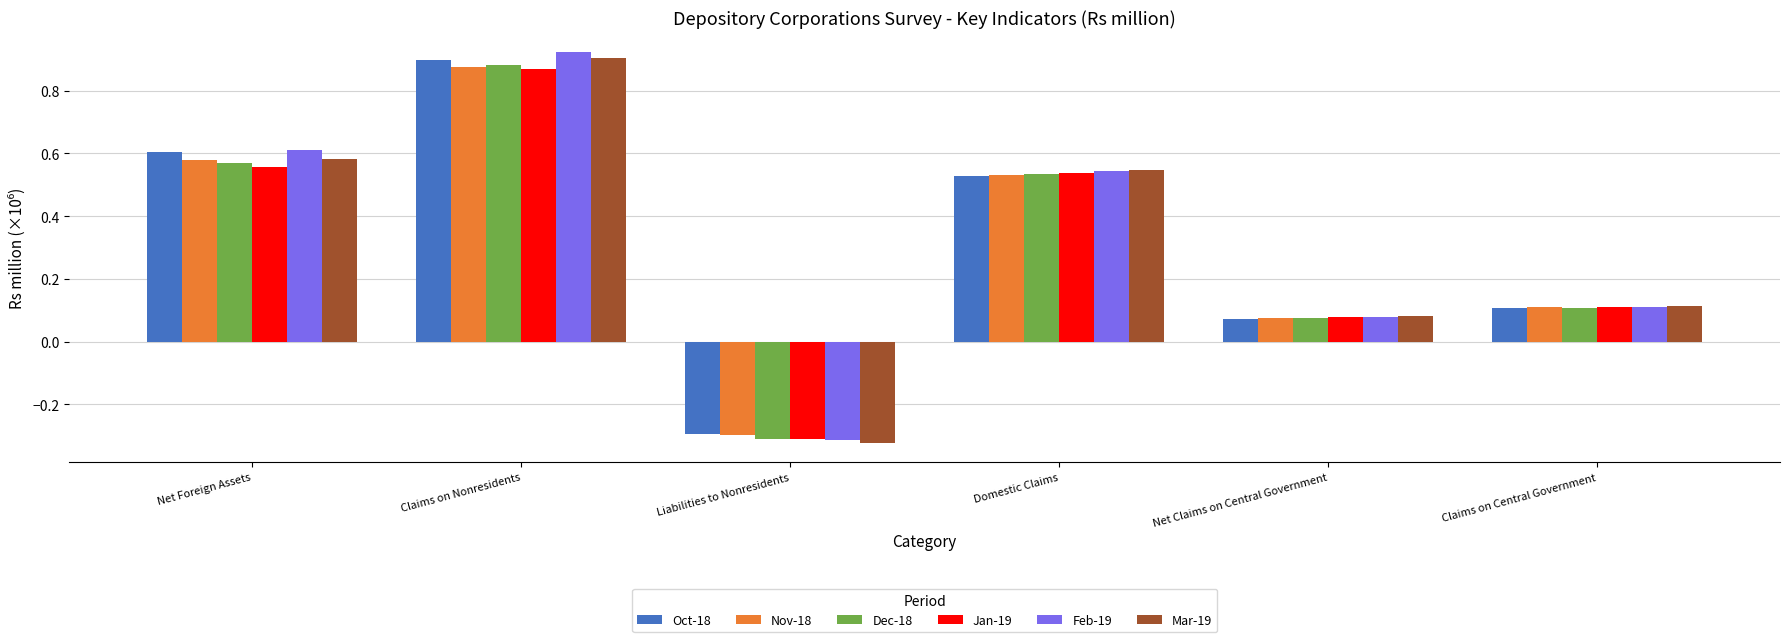

Are the bars horizontal?

No